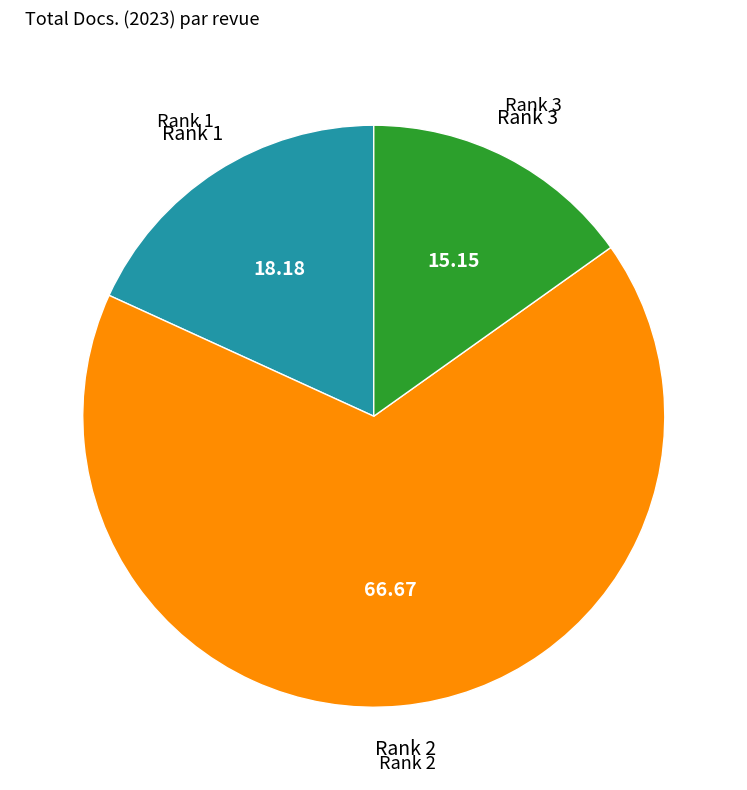

How many segments does this pie chart have?

3